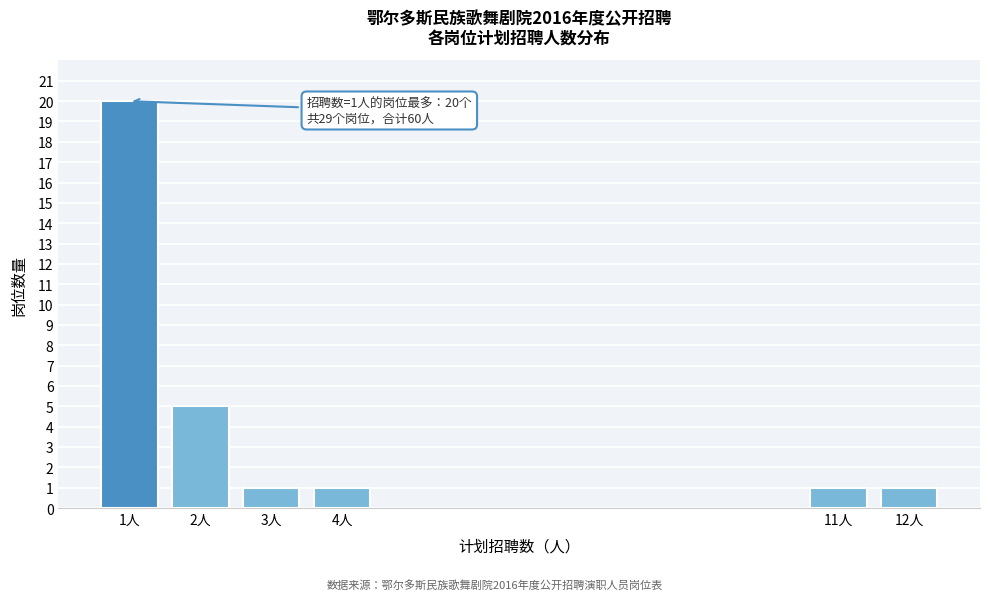

Reading right to left, extract all data points from this chart.

12人=1	11人=1	4人=1	3人=1	2人=5	1人=20